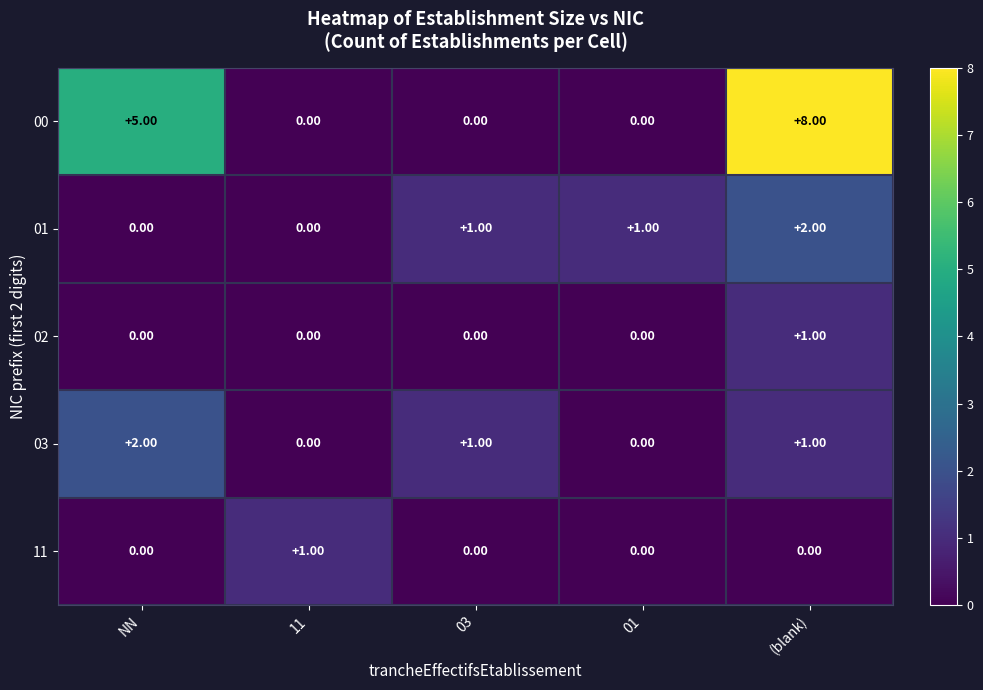

Between NN and (blank), which series saw the biggest shift?

00